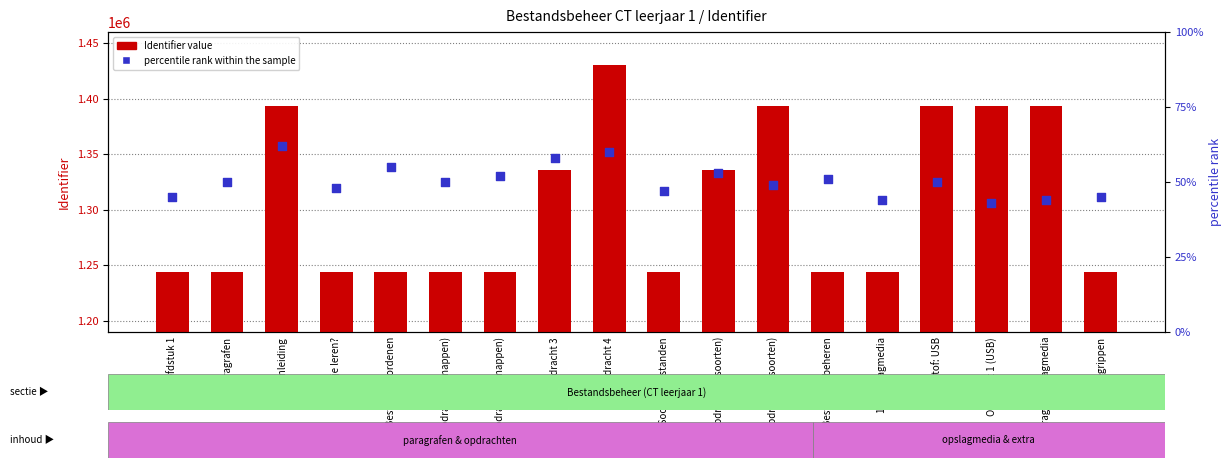

At which category is the sum across all series the highest?

Opdracht 4